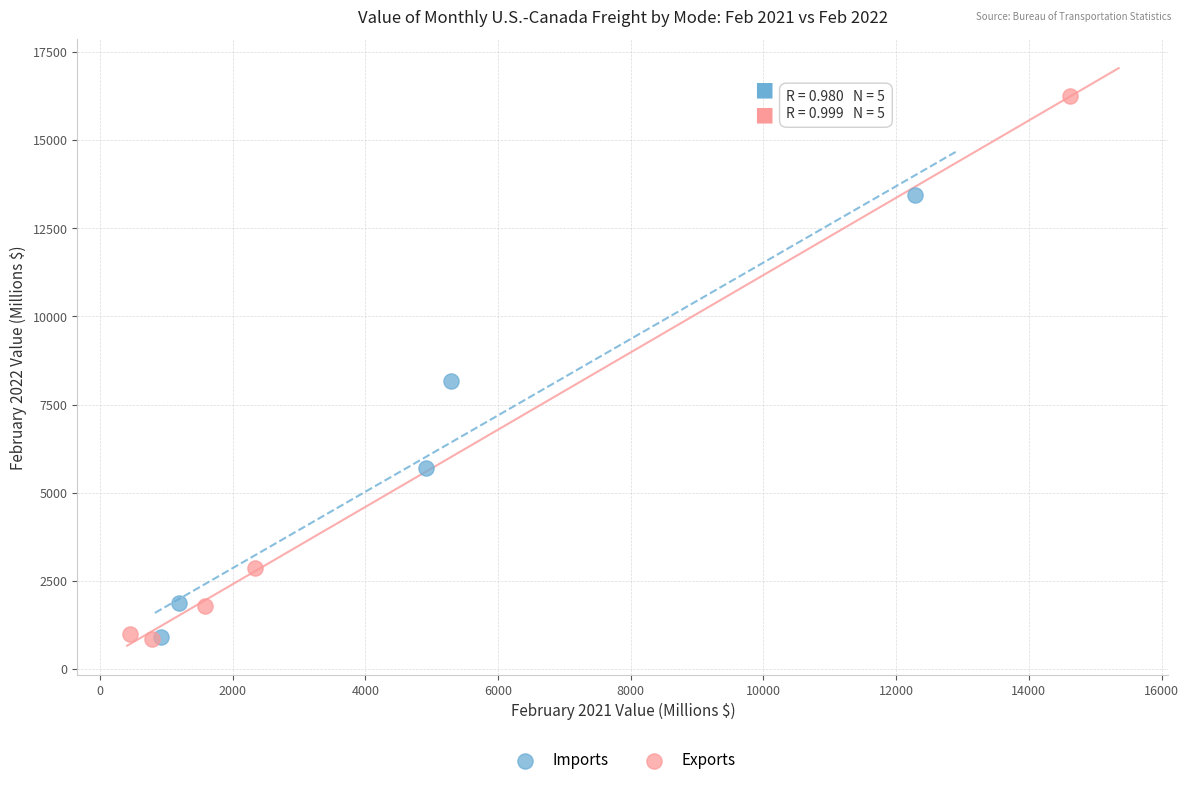

Which series has the widest spread of Y values?

Exports